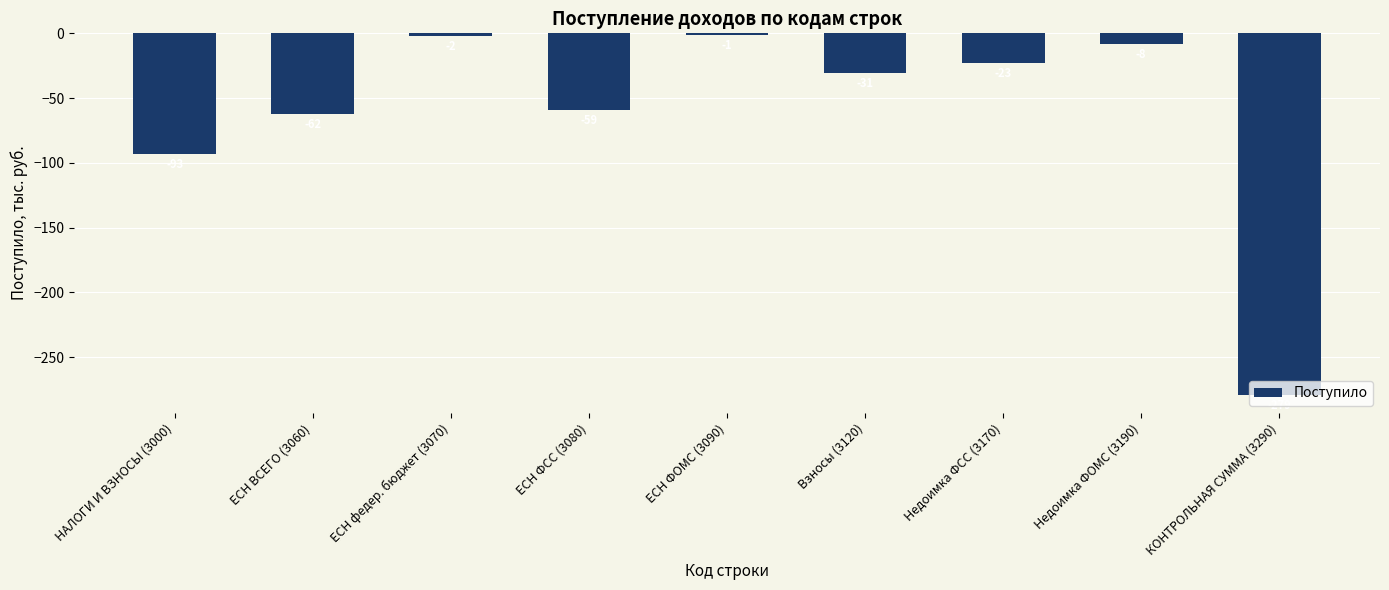

What is the label of the 3rd bar from the right?

Недоимка ФСС (3170)